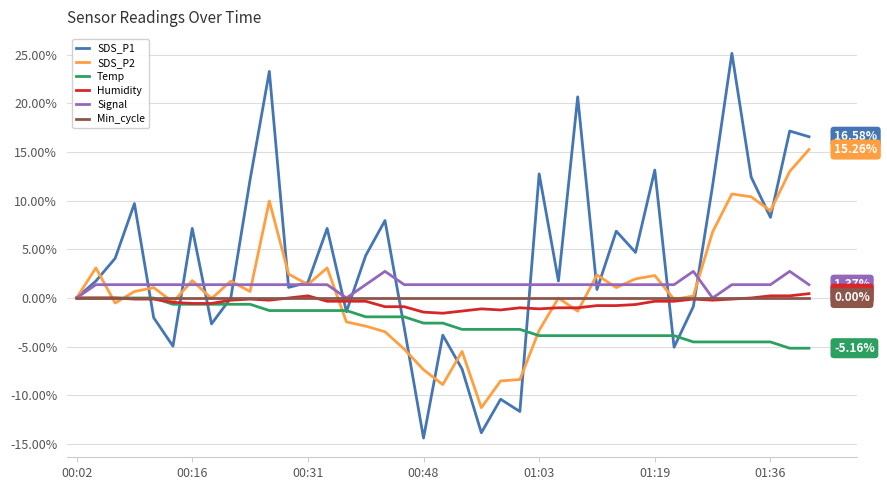

Which series has the widest spread of values?

SDS_P1